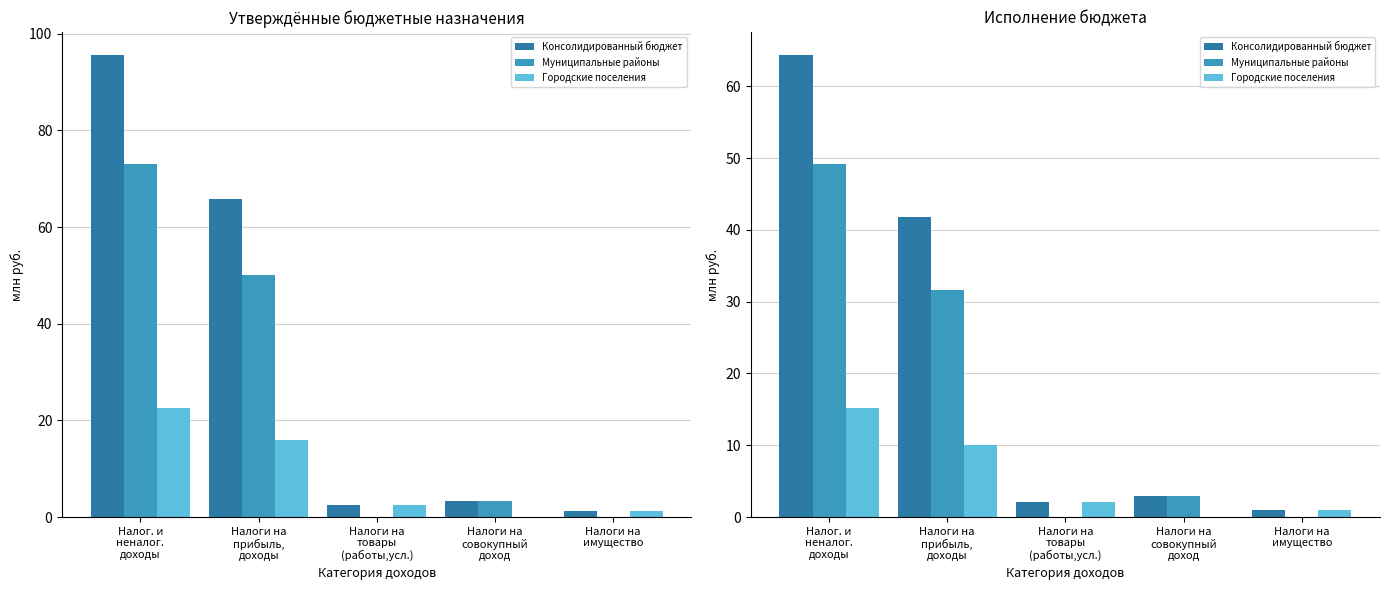

What is the difference between the maximum and minimum values in the Муниципальные районы series?

49.1